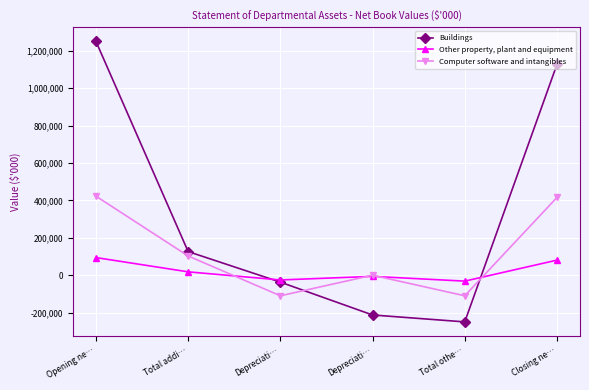

What is the difference between the Buildings values at Opening ne… and Depreciati…?

1287415